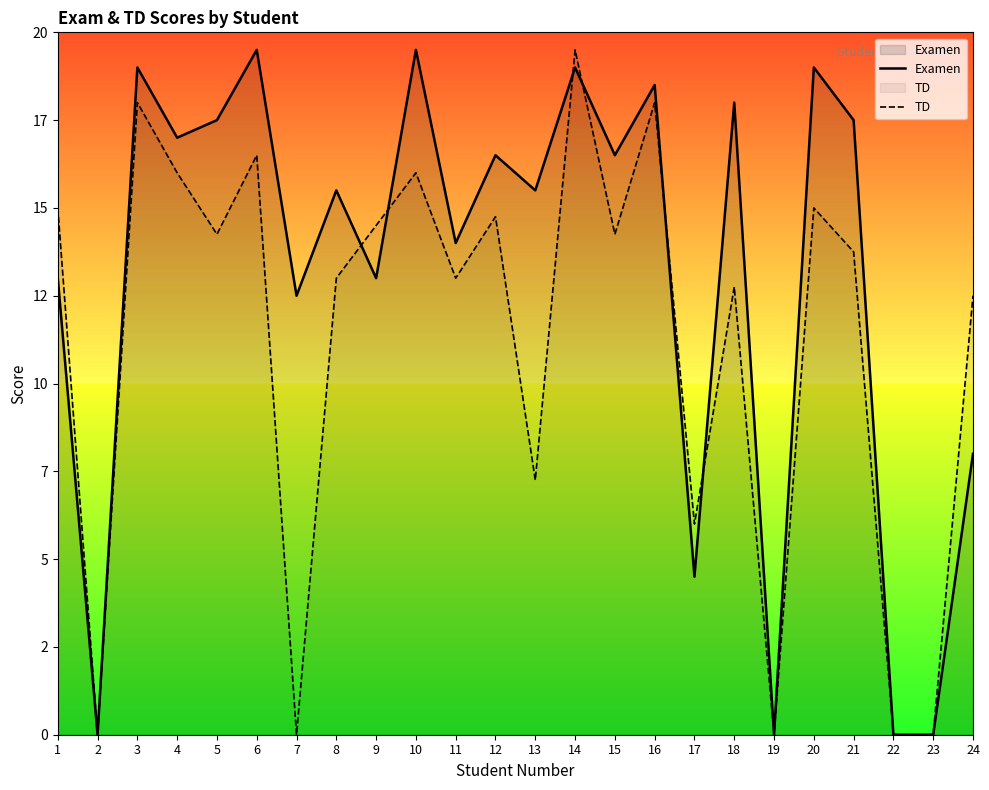

List the series in order of their overall mean, highest first.

Examen, TD